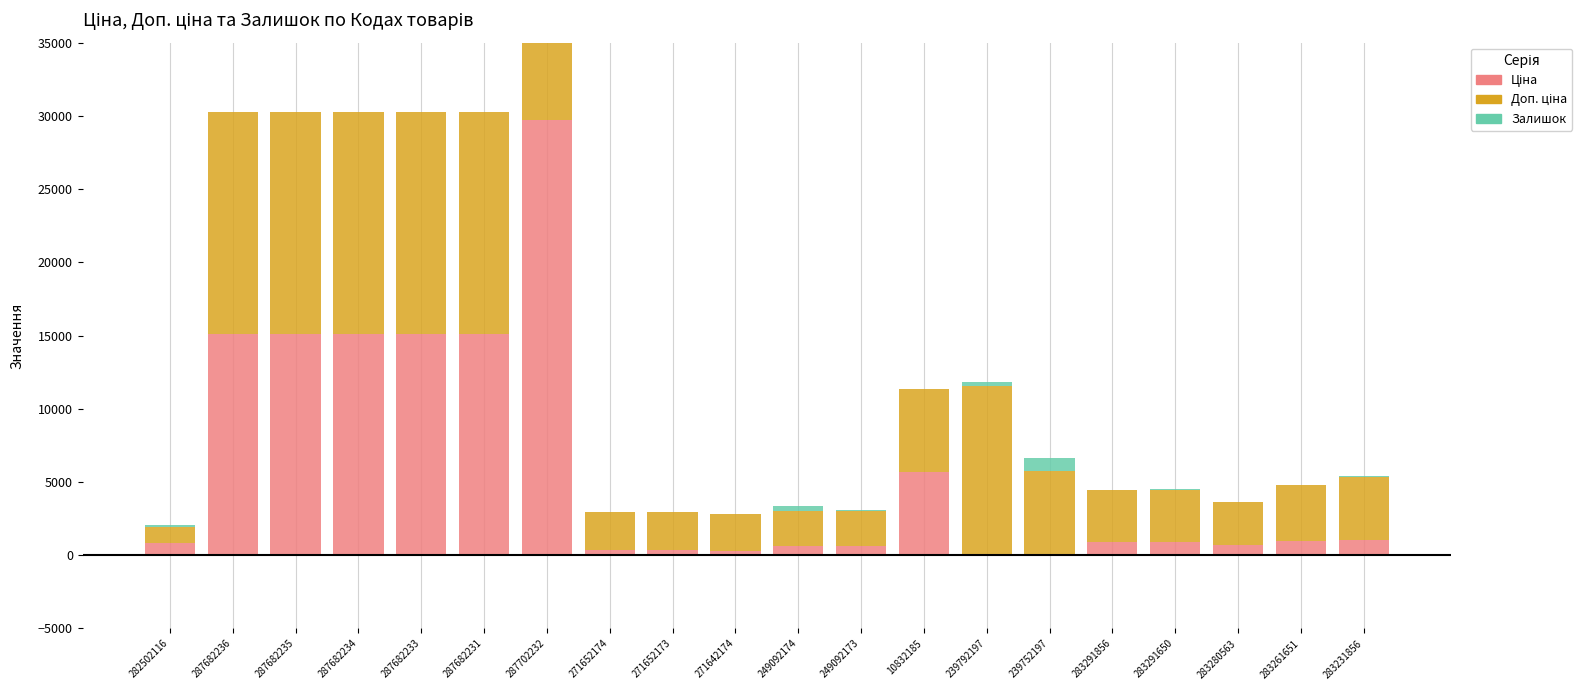

Which category has the highest value in the Доп. ціна series?

287702232